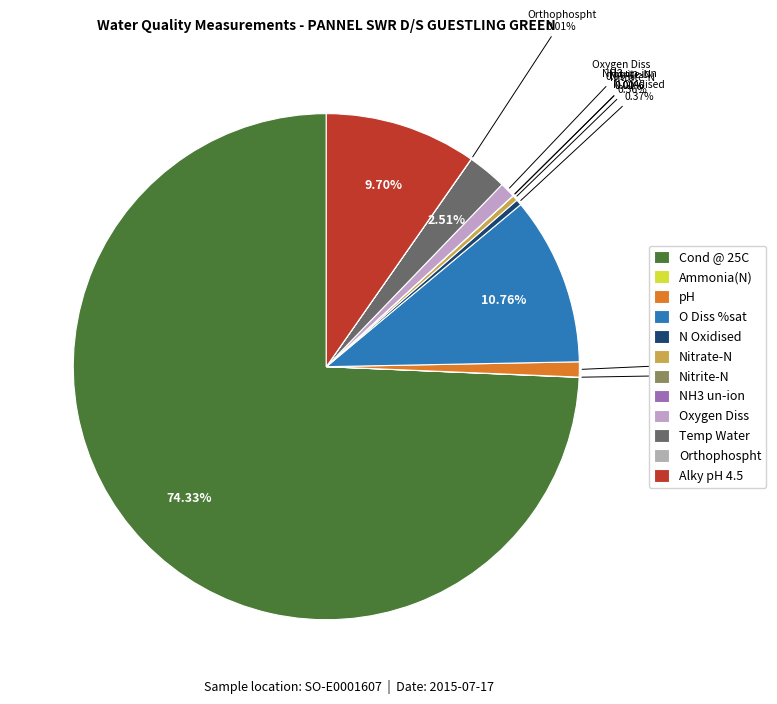

Count the number of slices in the pie.

12